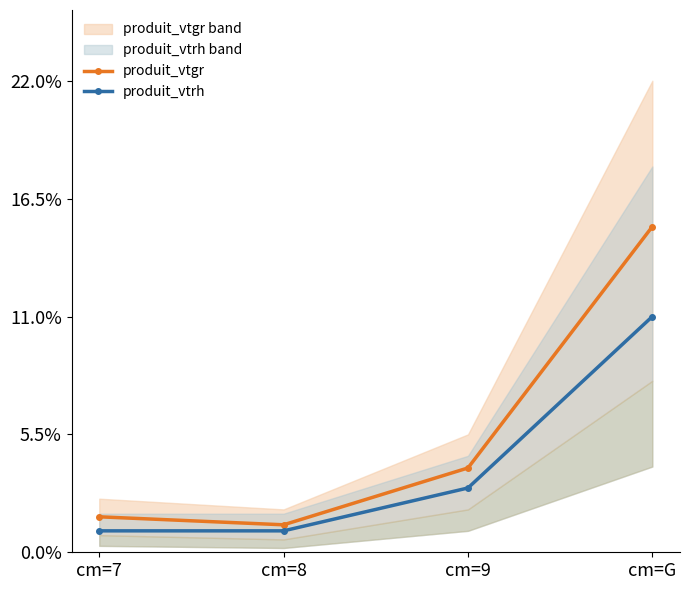

Reading left to right, what are all the values shown in this chart?

produit_vtgr: 1.7	1.3	3.9	15.2
produit_vtrh: 1.0	1.0	3.0	11.0